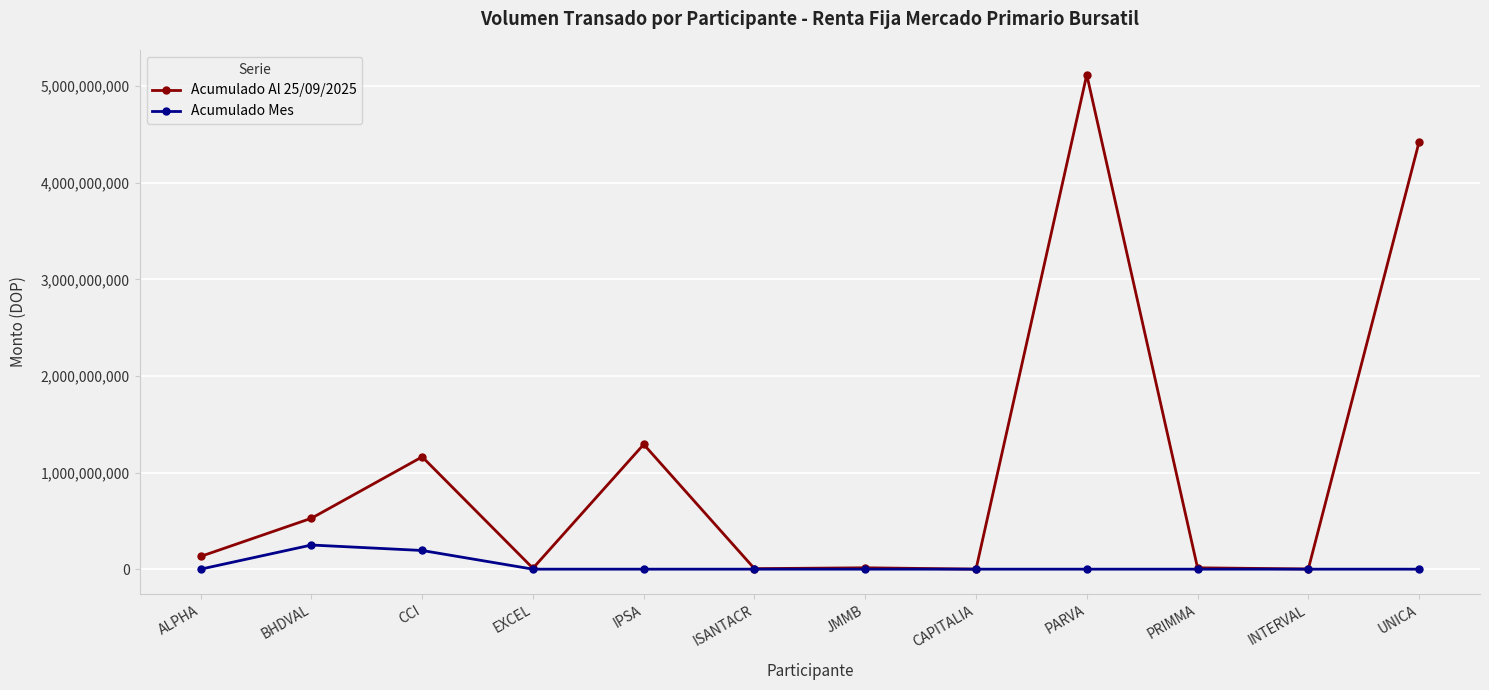

The value of Acumulado Al 25/09/2025 at BHDVAL is 935537011.5. True or false?

False